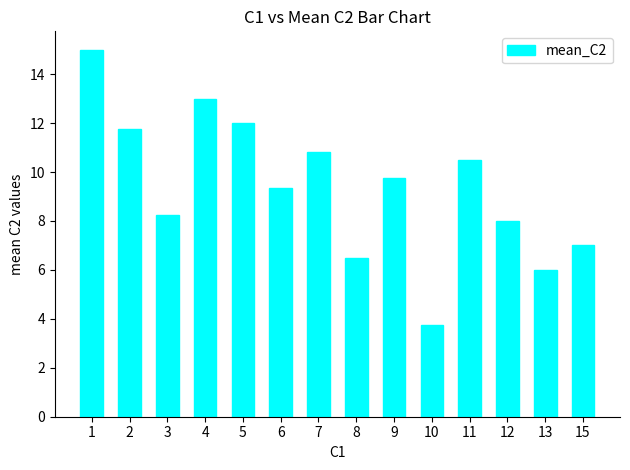

What is the value of the 13th bar from the left?

6.0